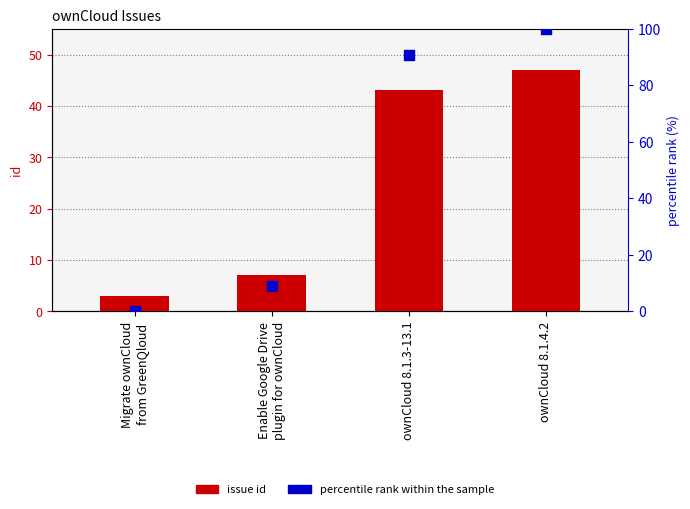

Which series has the largest Y range (max minus min)?

percentile rank within the sample